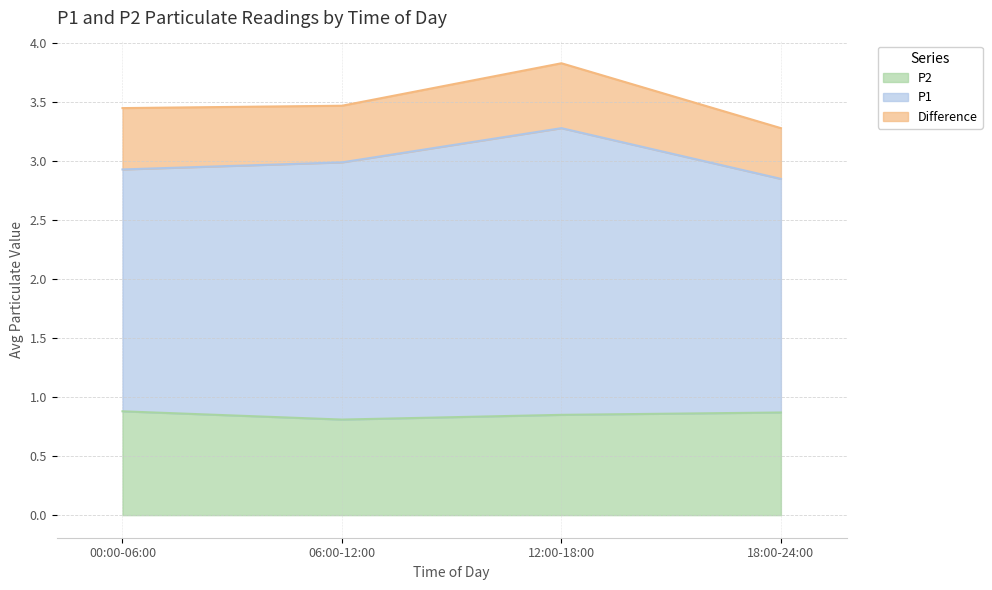

The value of P2 at 00:00-06:00 is 0.9. True or false?

True